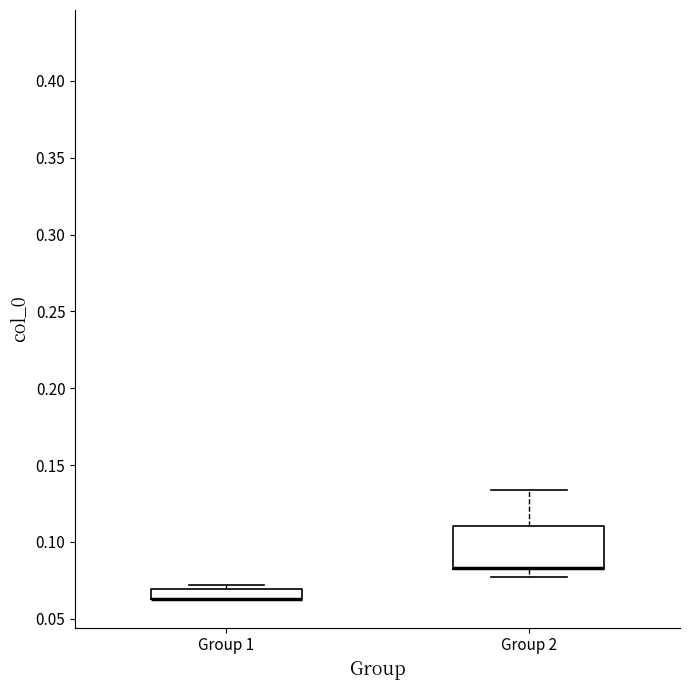

Which box is the tallest, from its lower edge to its upper edge?

Group 2